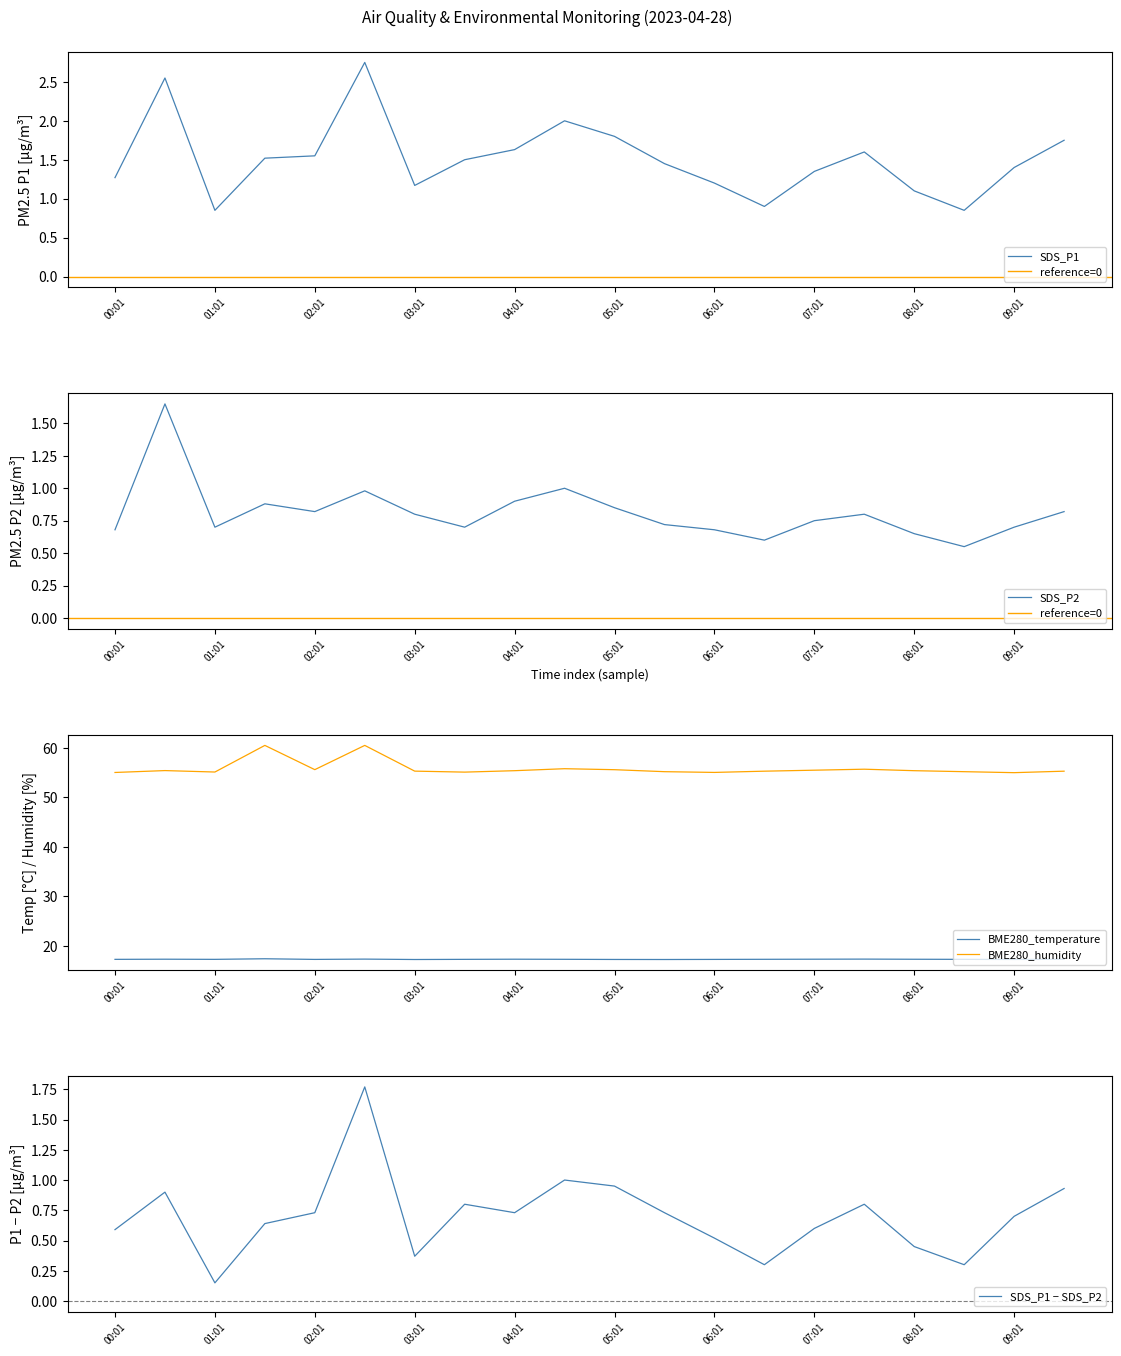

At 02:31, list the series in order from smallest to largest.

SDS_P2, SDS_P1, BME280_temperature, BME280_humidity